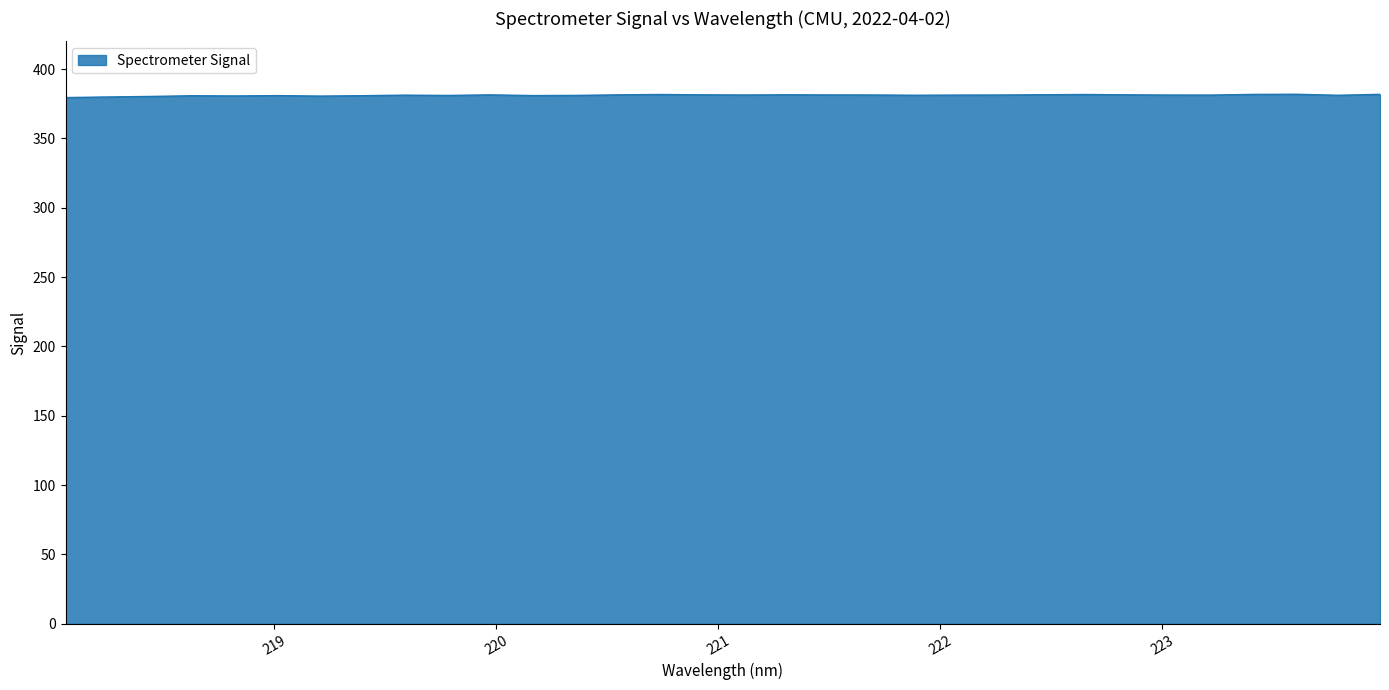

What is the greatest value displayed?

381.9